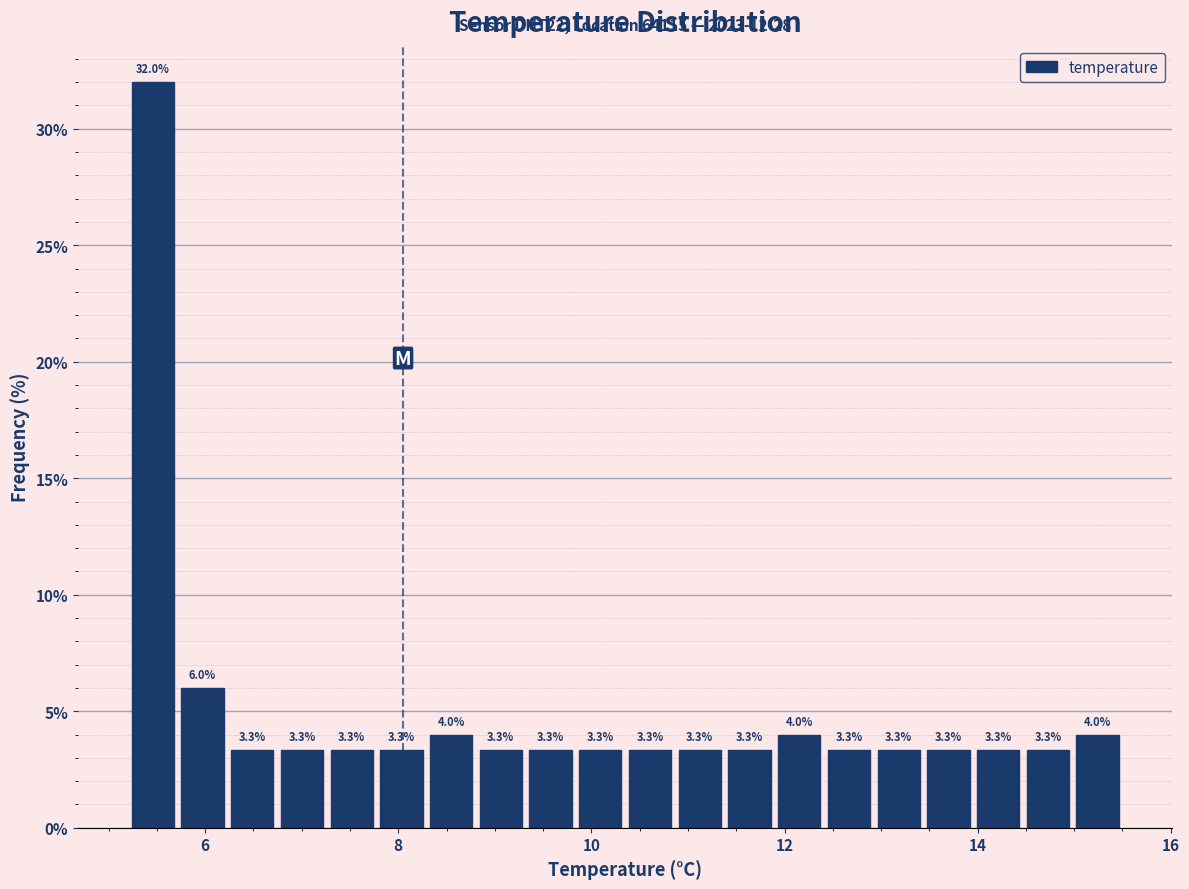

Around what value on the x-axis is the tallest bar? Give the approximate position of its centre, as read against the axis.

5.4